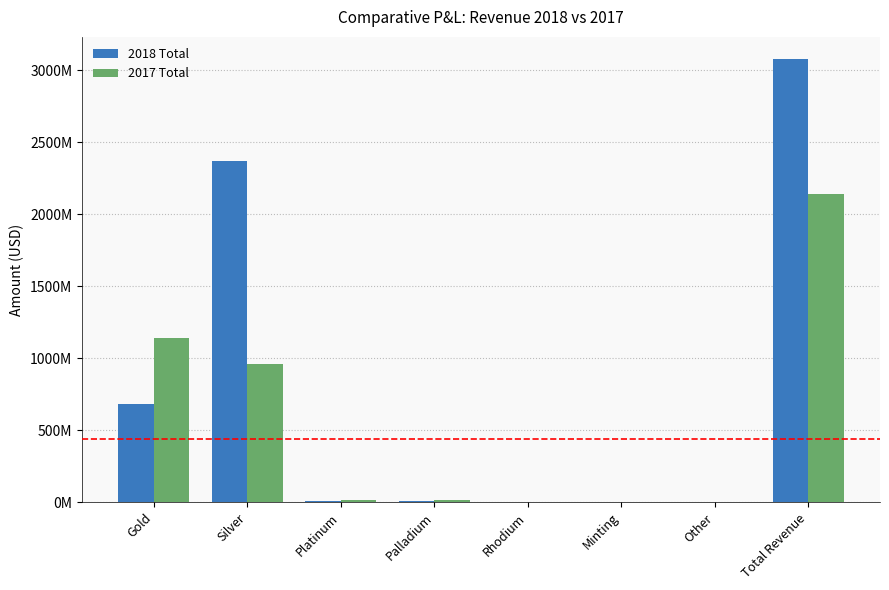

What are all the series names shown in the legend?

2018 Total, 2017 Total